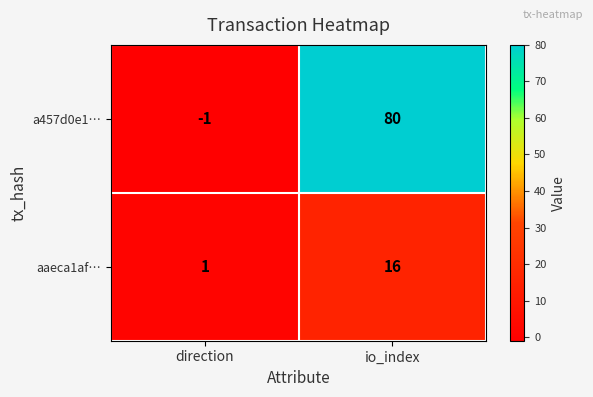

What is the highest value of the aaeca1af… series?

16